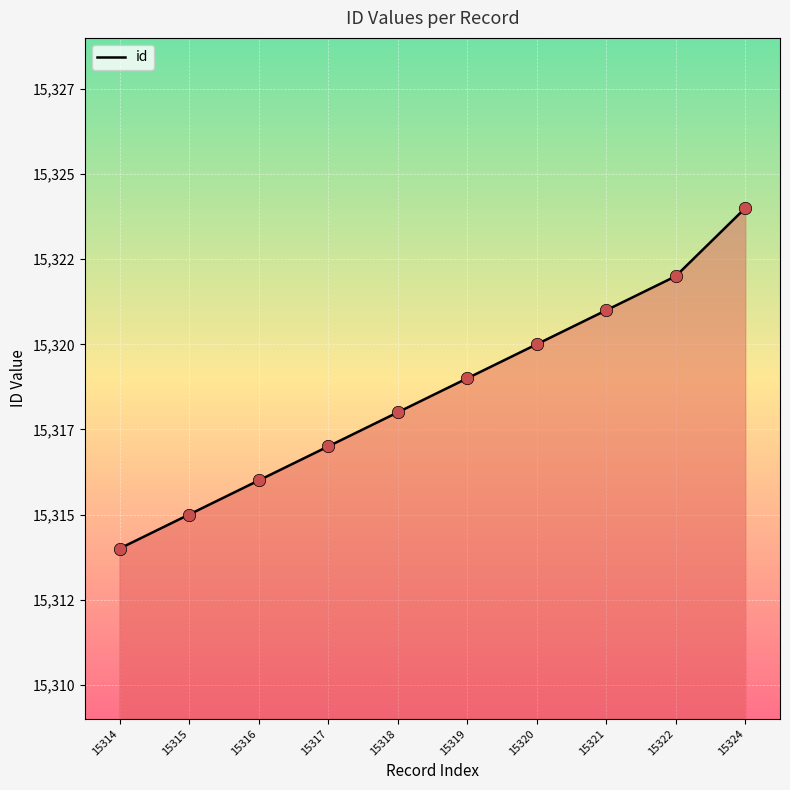

Which has a higher value, 15317 or 15320?

15320